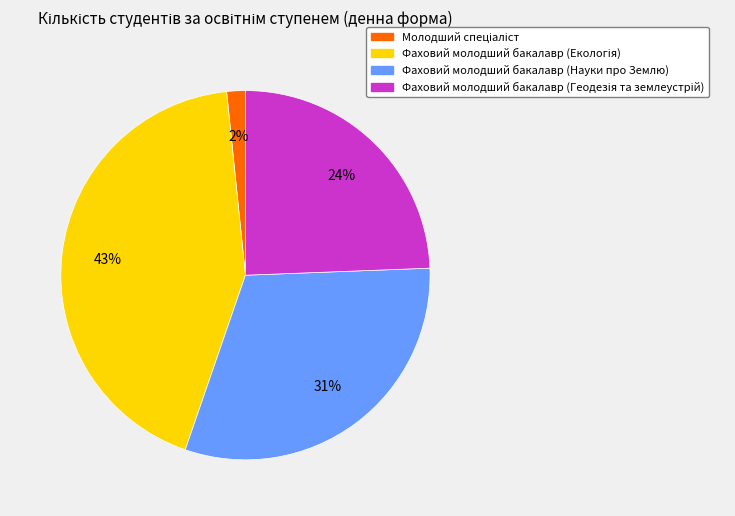

To the nearest percent, what is the average slice percentage?

25%